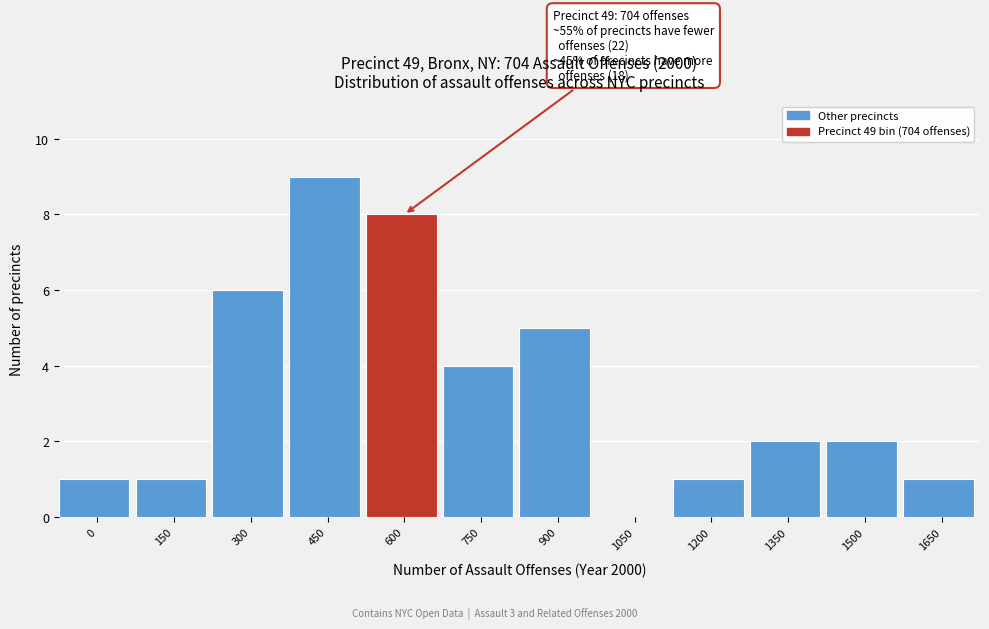

Reading left to right, list all the values displayed in this chart.

0=1	150=1	300=6	450=9	600=8	750=4	900=5	1050=0	1200=1	1350=2	1500=2	1650=1